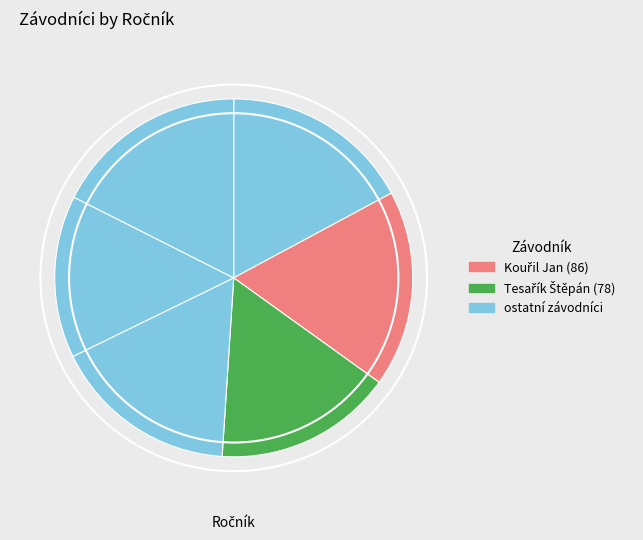

How many segments does this pie chart have?

6